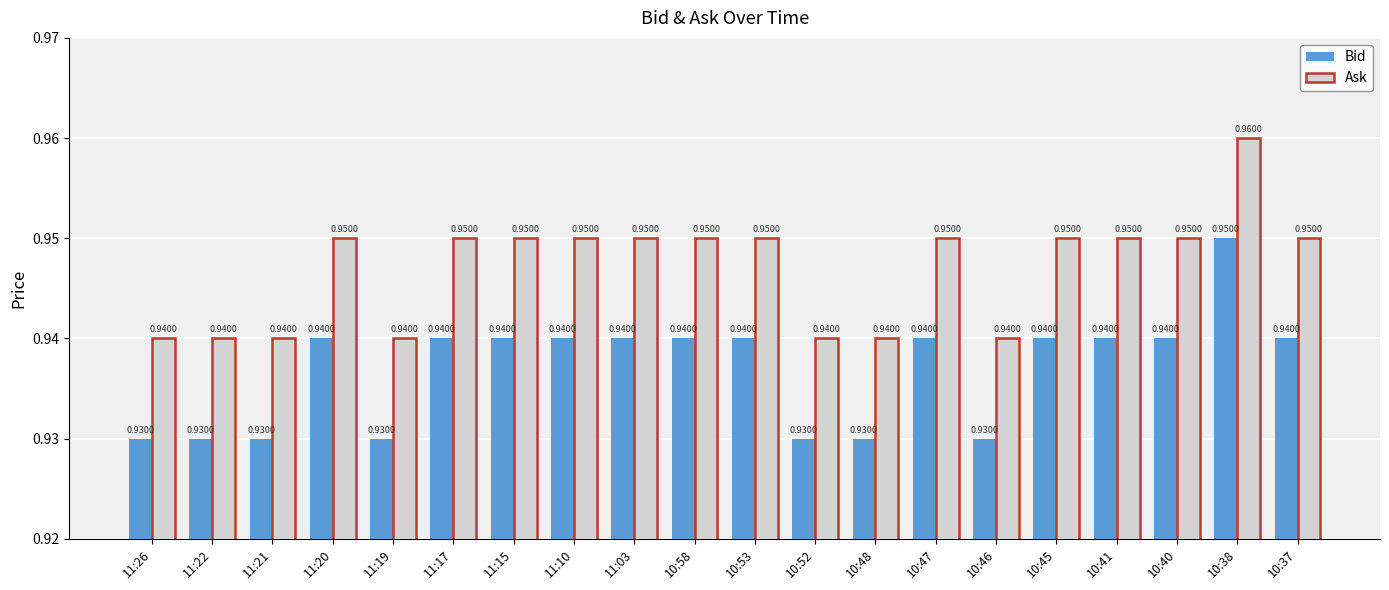

The Ask series shows 1.6 at 11:20. True or false?

False